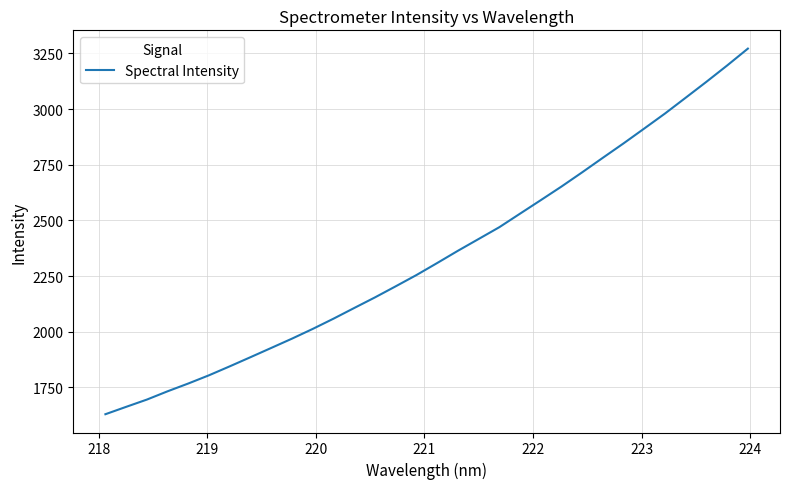

What is the minimum value shown in the chart?

1629.4